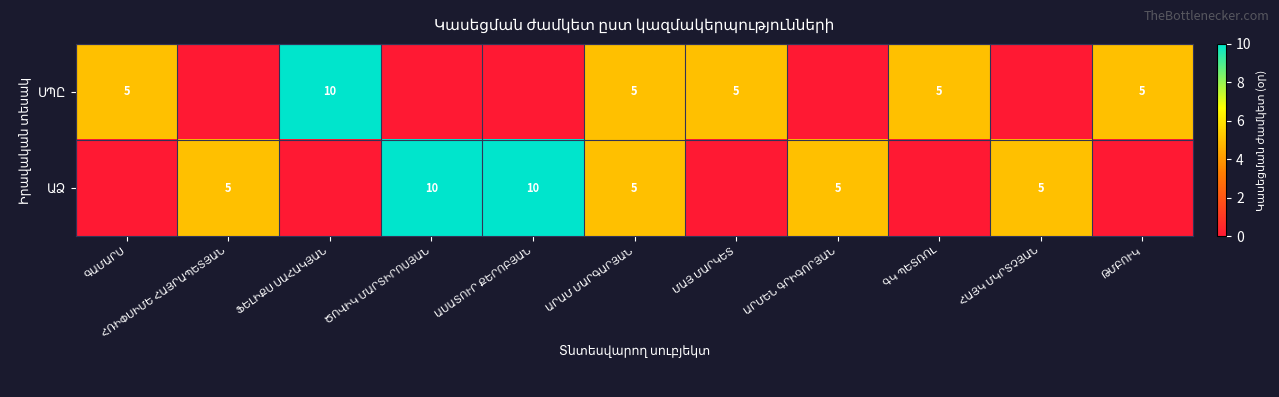

List the series in order of their peak value, lowest first.

ՍՊԸ, ԱՁ